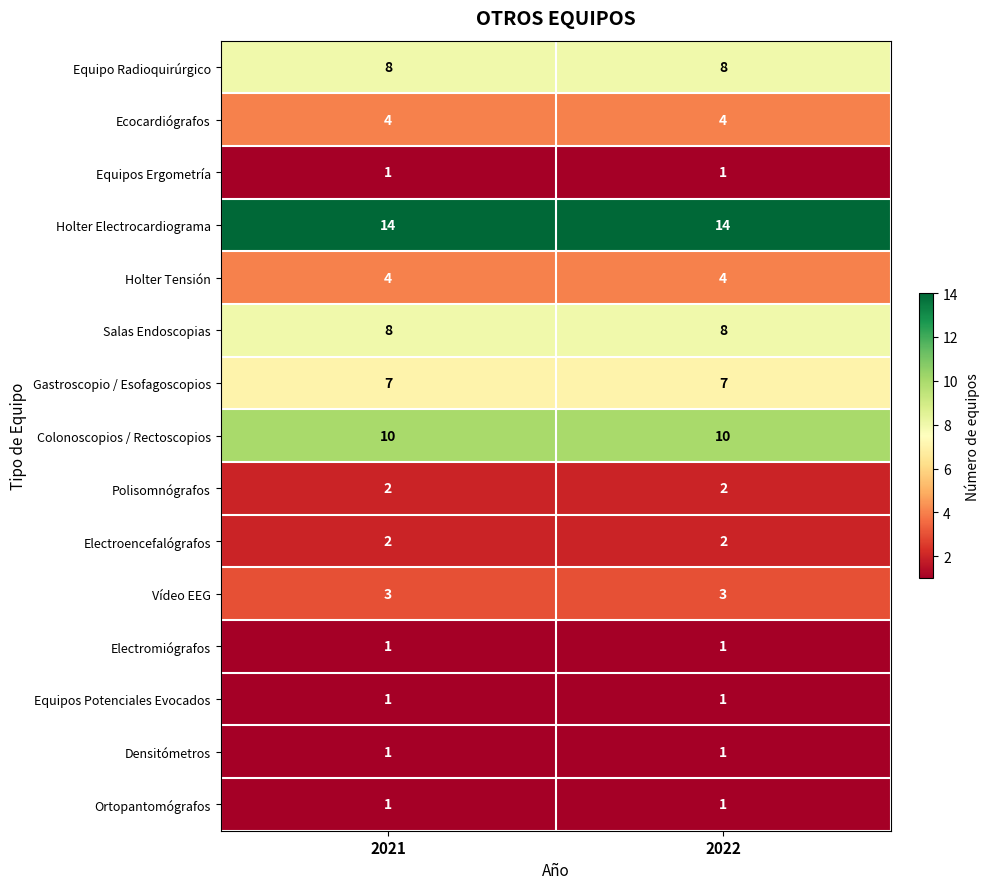

What is the difference between the highest and lowest values at 2021?

13